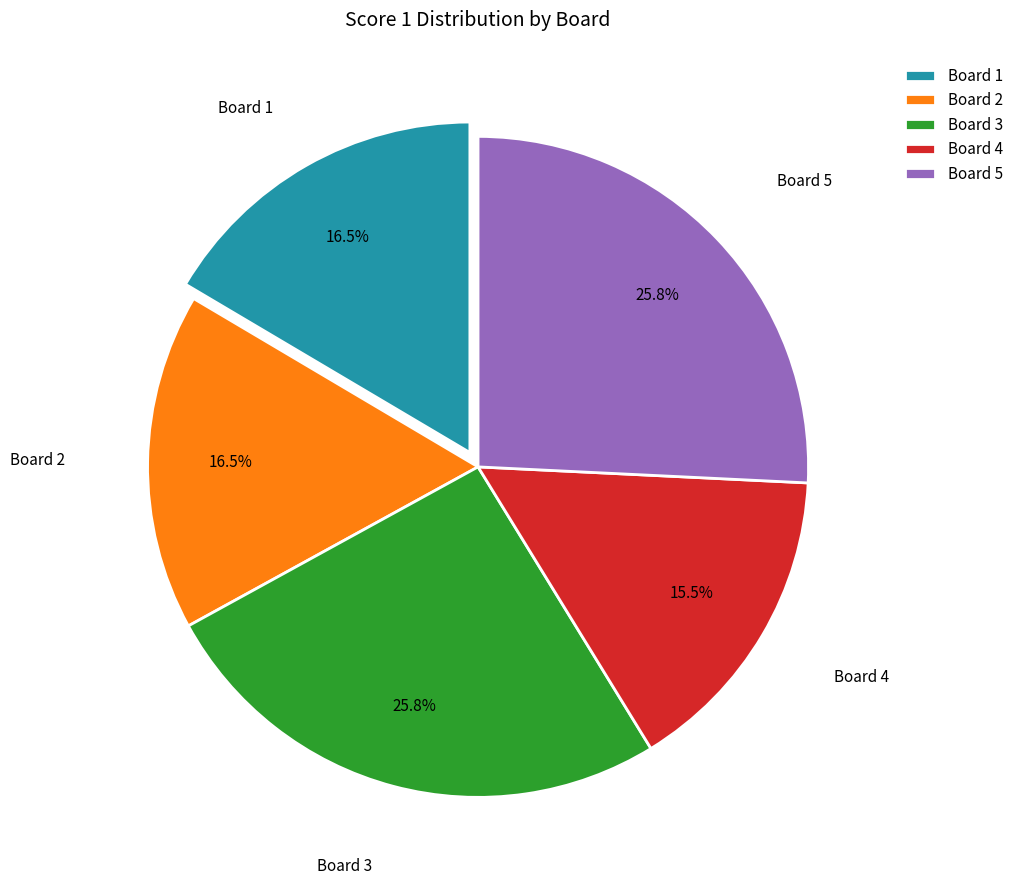

What percentage do Board 1 and Board 2 together represent?

33.0%